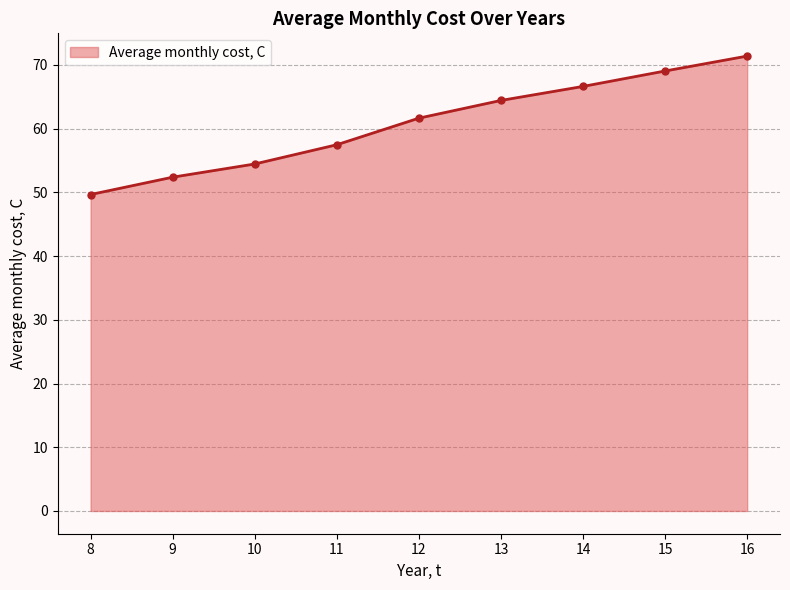

Is it true that the value at 16 is 71.4?

True